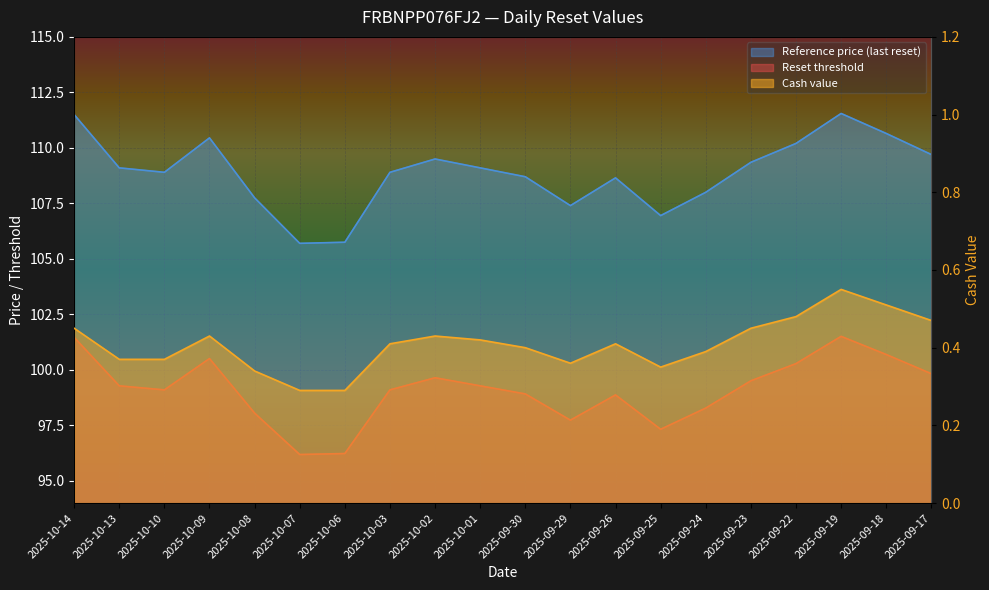

Reading left to right, what are all the values shown in this chart?

Reset threshold: 101.5	99.3	99.1	100.5	98.1	96.2	96.2	99.1	99.6	99.3	98.9	97.7	98.9	97.3	98.3	99.5	100.3	101.5	100.7	99.8
Cash value: 0.5	0.4	0.4	0.4	0.3	0.3	0.3	0.4	0.4	0.4	0.4	0.4	0.4	0.3	0.4	0.5	0.5	0.6	0.5	0.5
Reference price: 111.5	109.1	108.9	110.5	107.8	105.7	105.8	108.9	109.5	109.1	108.7	107.4	108.7	107.0	108.0	109.3	110.2	111.5	110.7	109.7